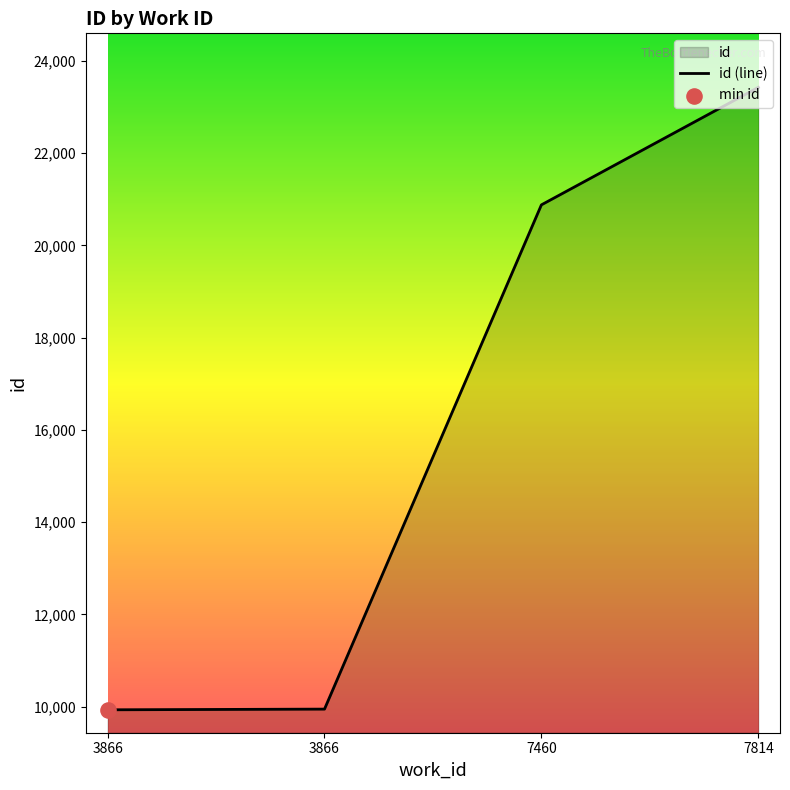

What is the change in value from 3866 to 7460?

+10943